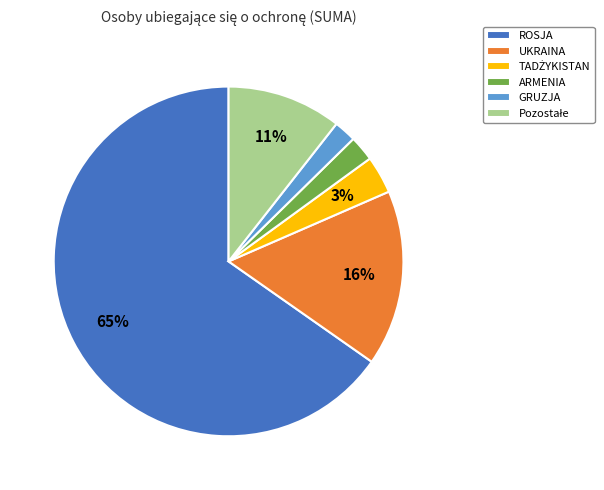

Which slice is the largest?

ROSJA